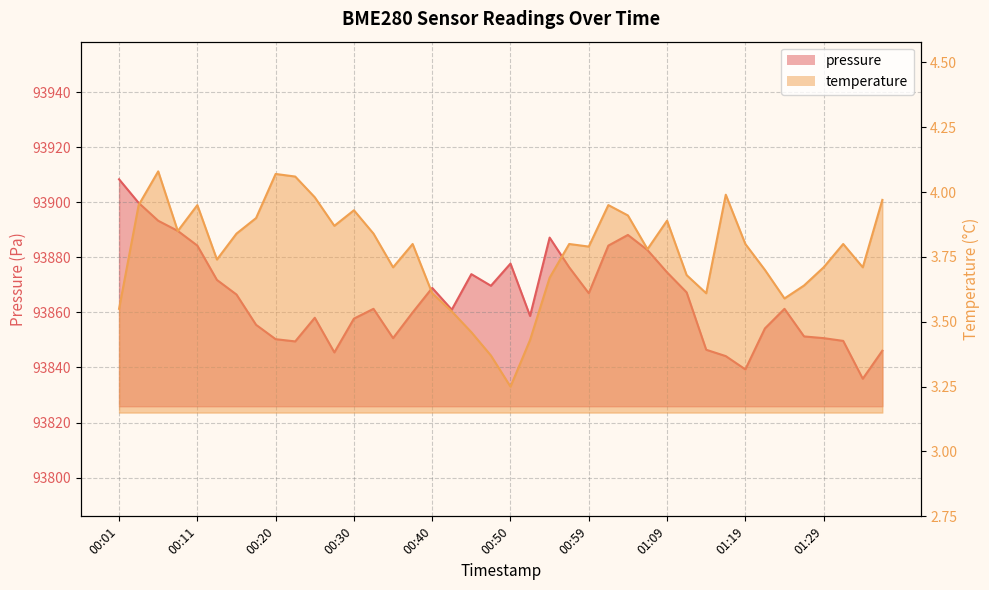

True or false: temperature has more than 1 interior local peaks.

True